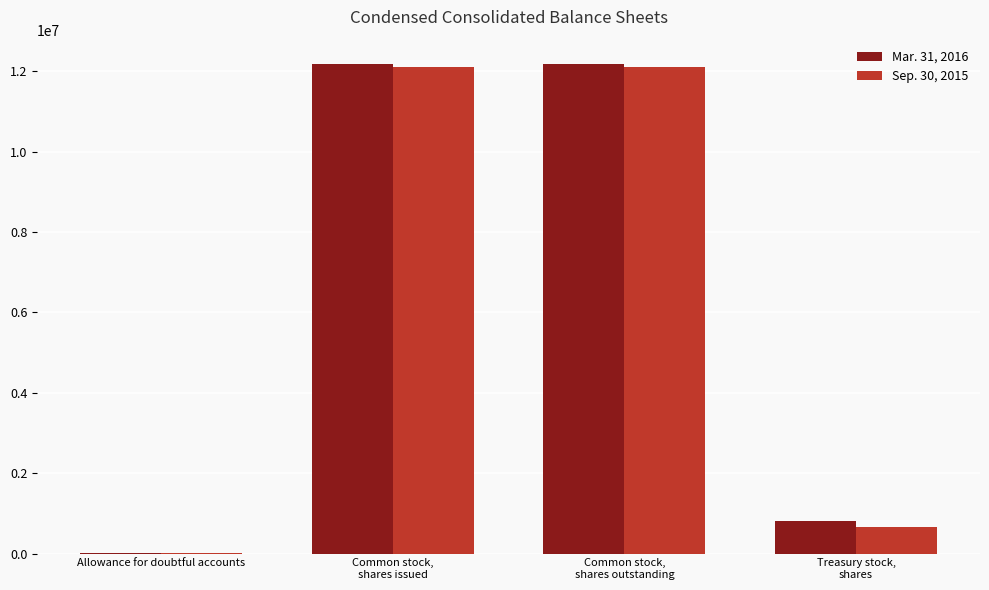

What is the maximum value shown in the chart?

12181740